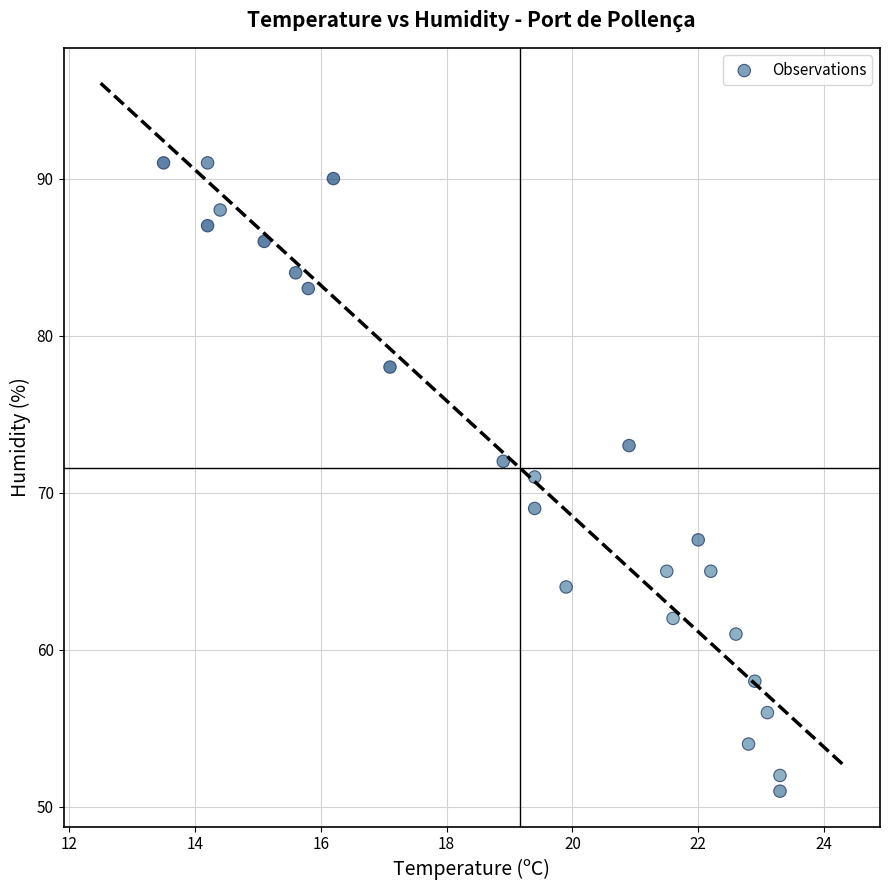

What is the range of Y values (max minus min)?

40